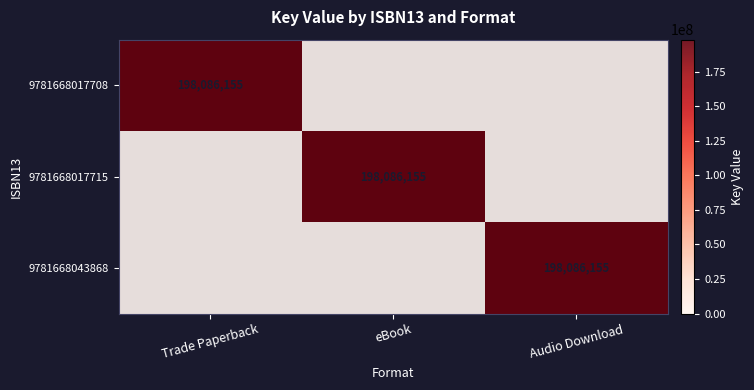

The 9781668017715 series shows 198086155 at eBook. True or false?

True